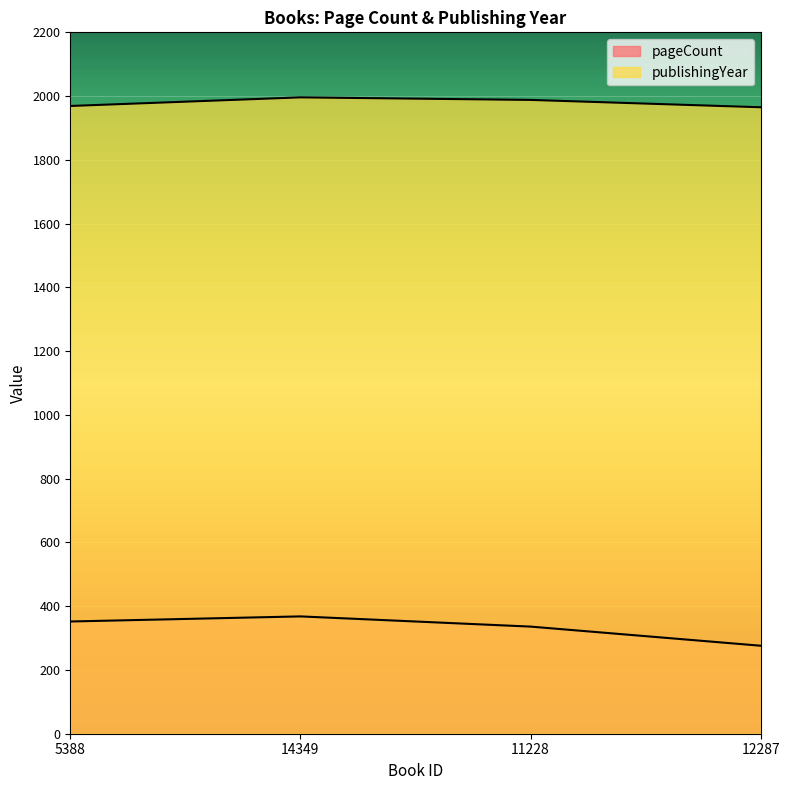

At how many categories does at least one series exceed 1288?

4